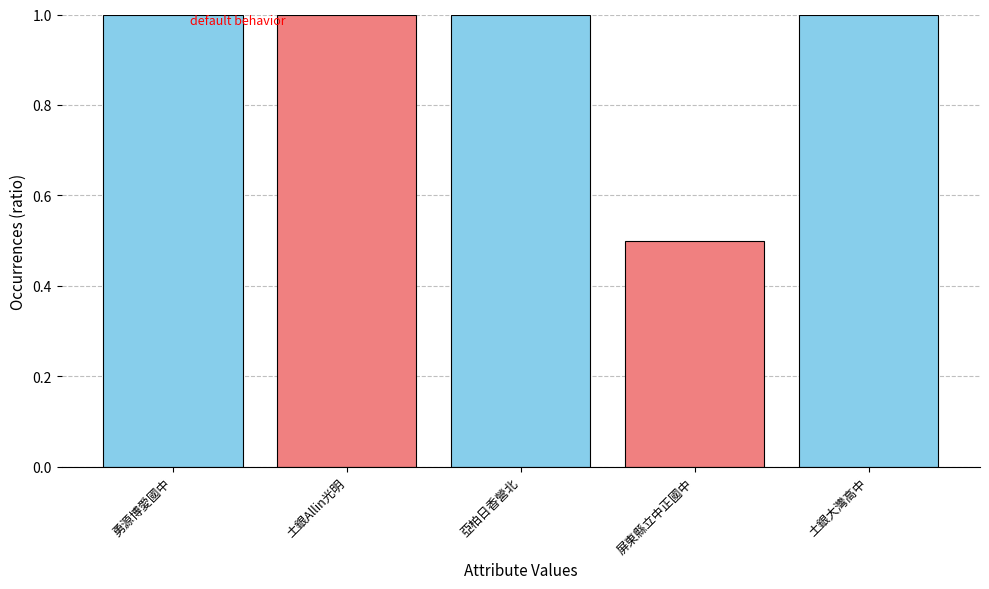

What is the smallest value displayed?

0.5